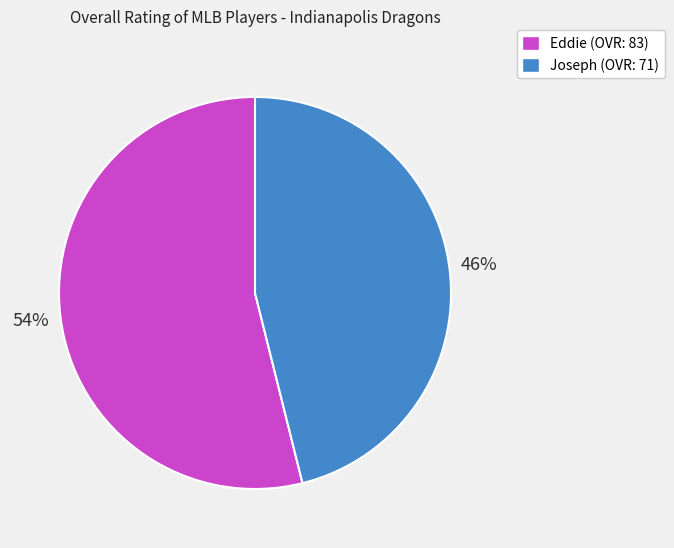

Is the sum of Eddie (OVR: 83) and Joseph (OVR: 71) greater than half?

Yes